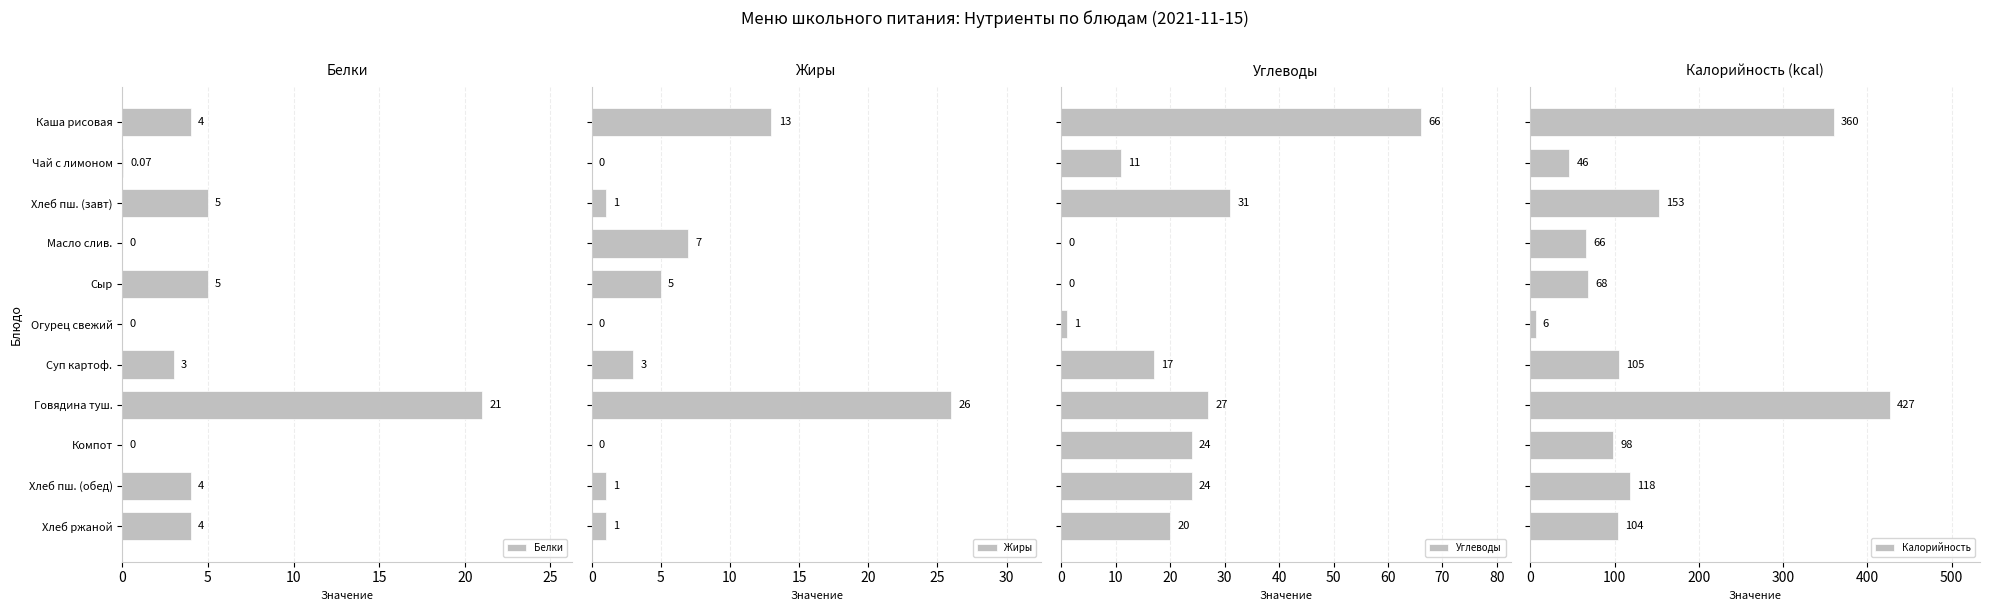

How many groups of bars are there?

11